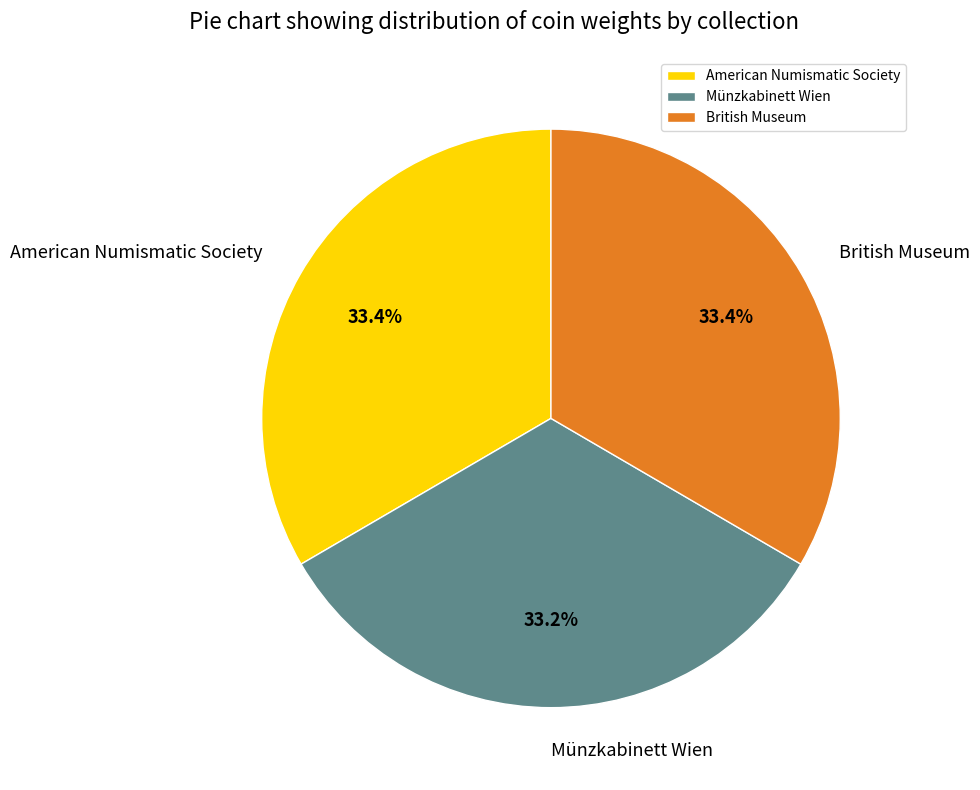

To the nearest percent, what portion does American Numismatic Society represent?

33%